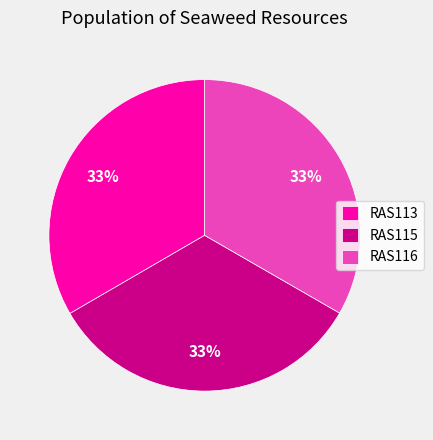

What percentage is the RAS116 slice, to the nearest percent?

33%